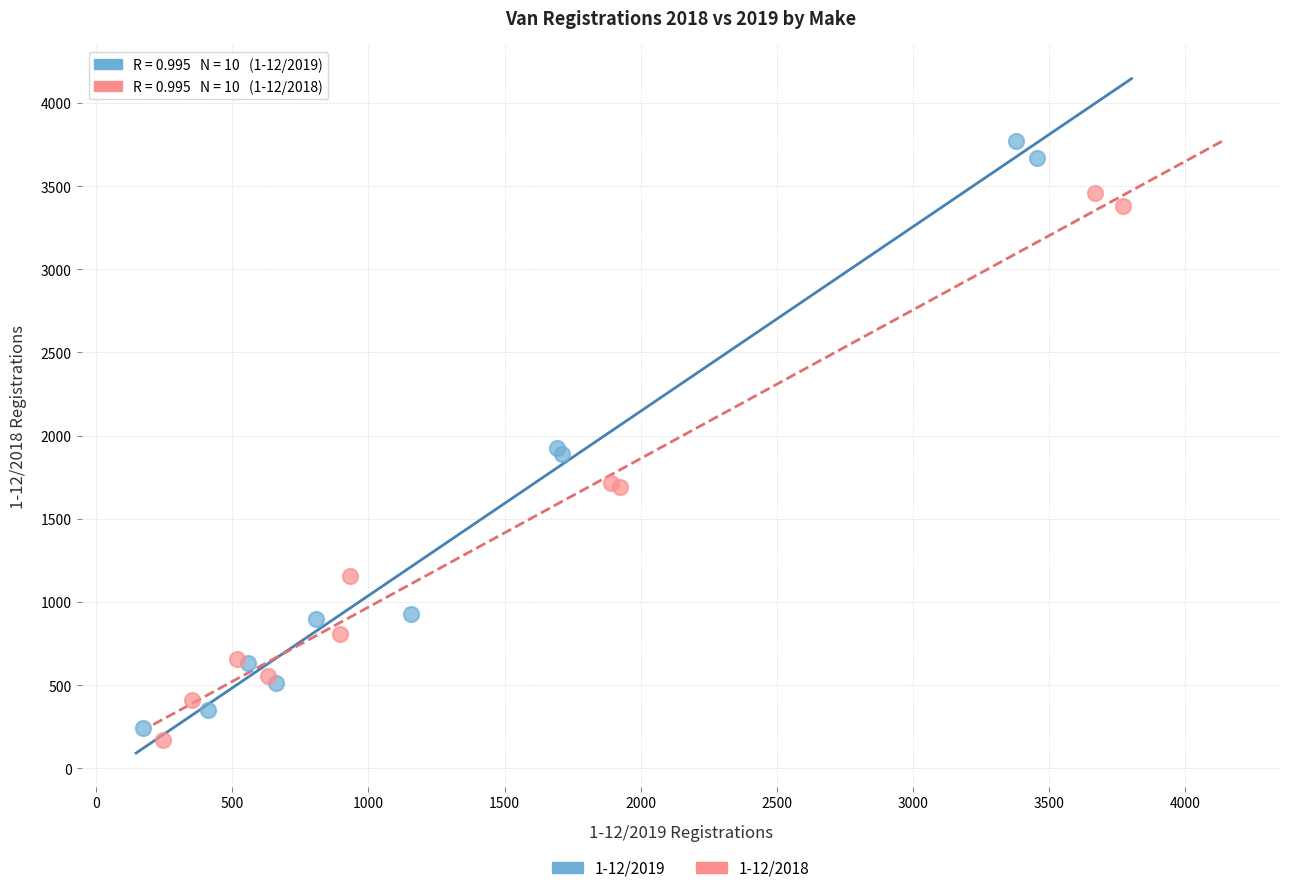

Which series contains the highest Y value?

1-12/2019